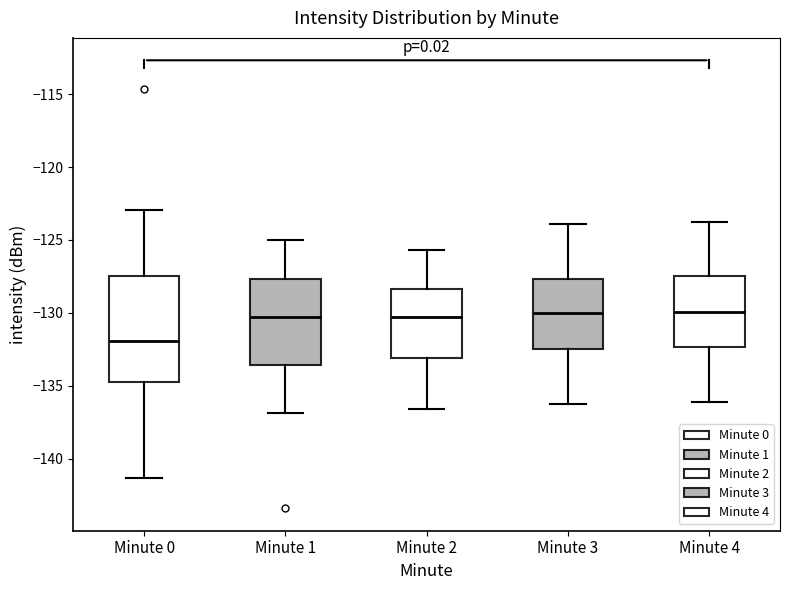

Which box is the tallest, from its lower edge to its upper edge?

Minute 0